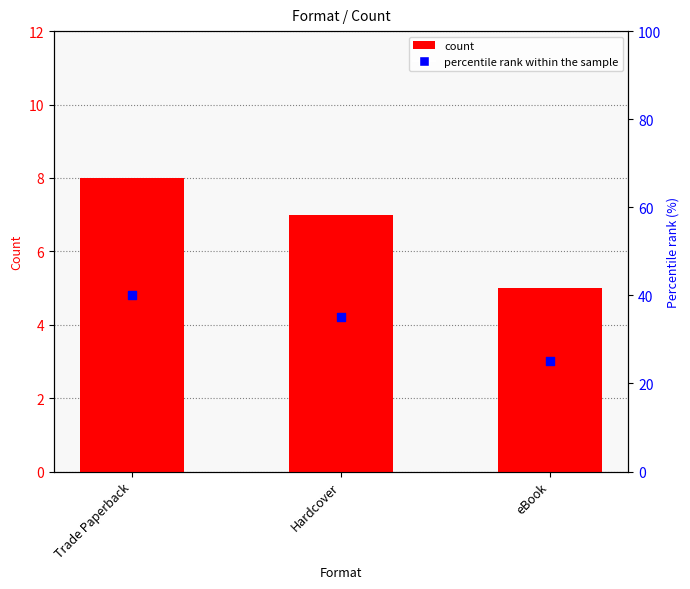

At how many categories does at least one series exceed 19?

3